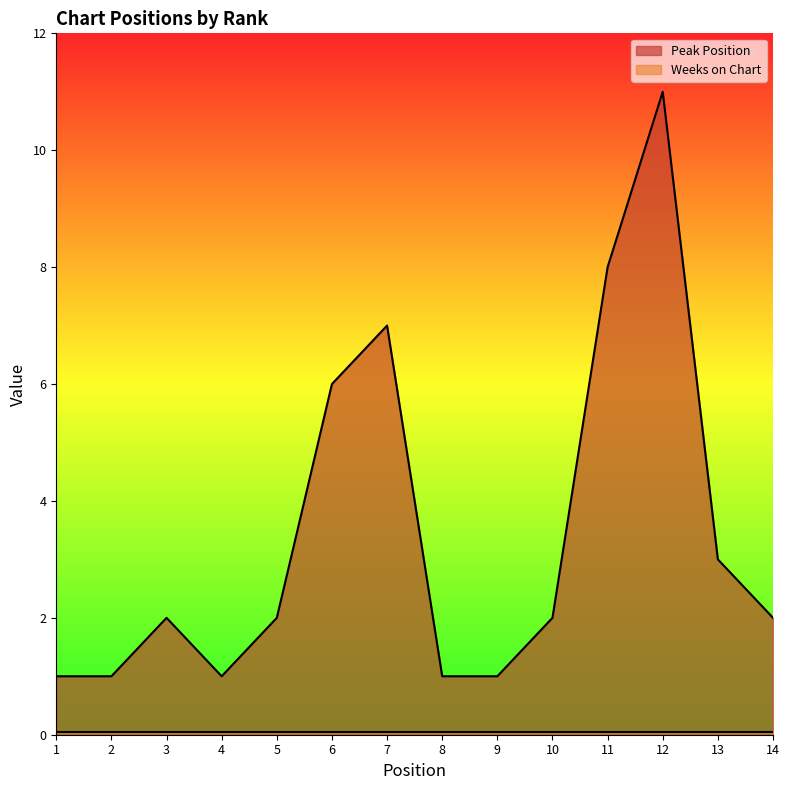

Rank the categories by value from lowest to highest.

1, 2, 4, 8, 9, 3, 5, 10, 14, 13, 6, 7, 11, 12